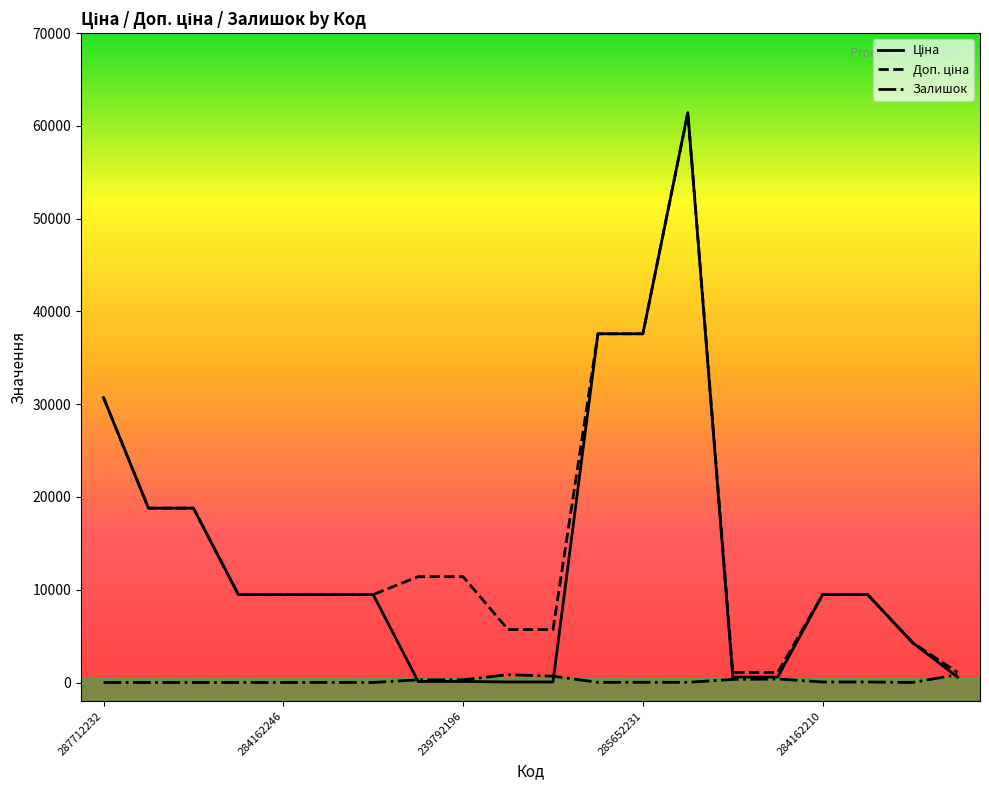

What is the greatest value displayed?

61434.3